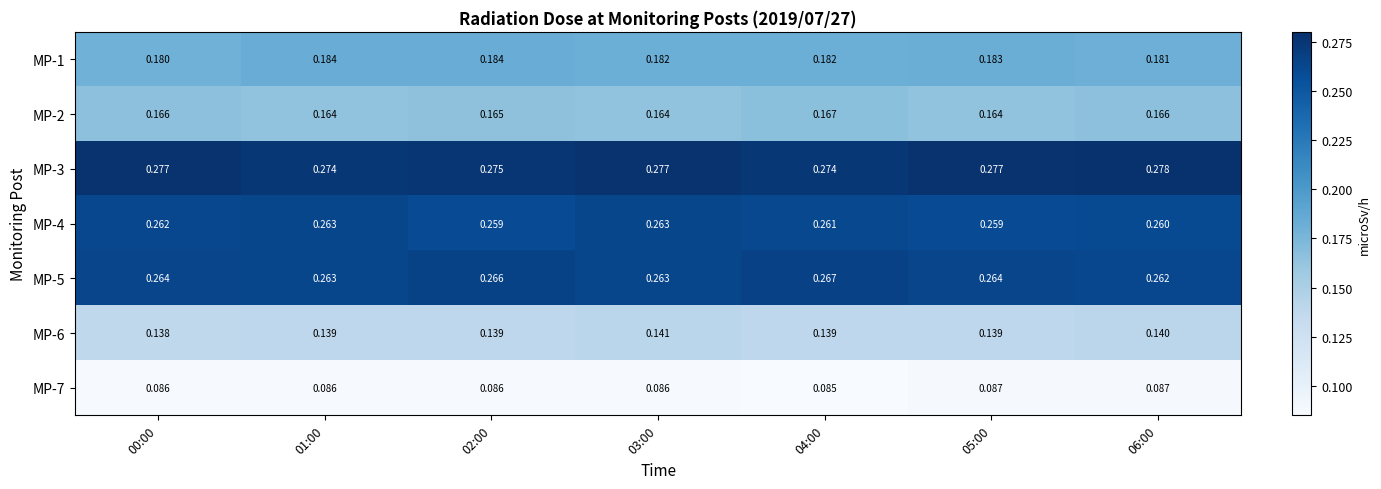

Rank the series by their maximum value, from lowest to highest.

MP-7, MP-6, MP-2, MP-1, MP-4, MP-5, MP-3